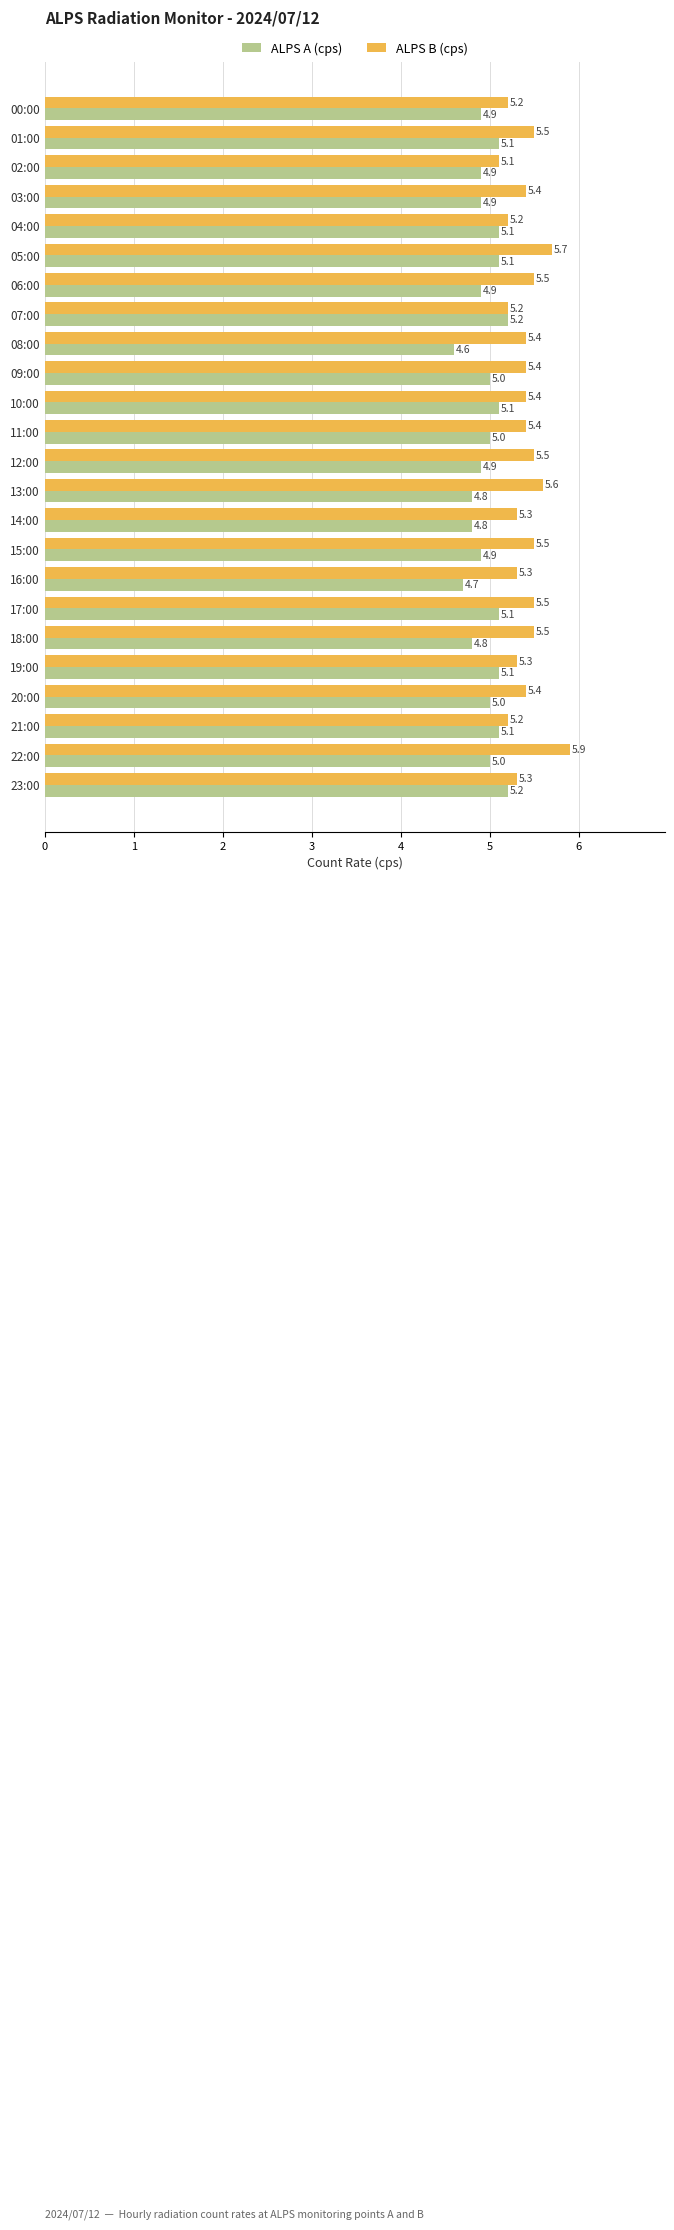

At how many categories does at least one series exceed 5?

24